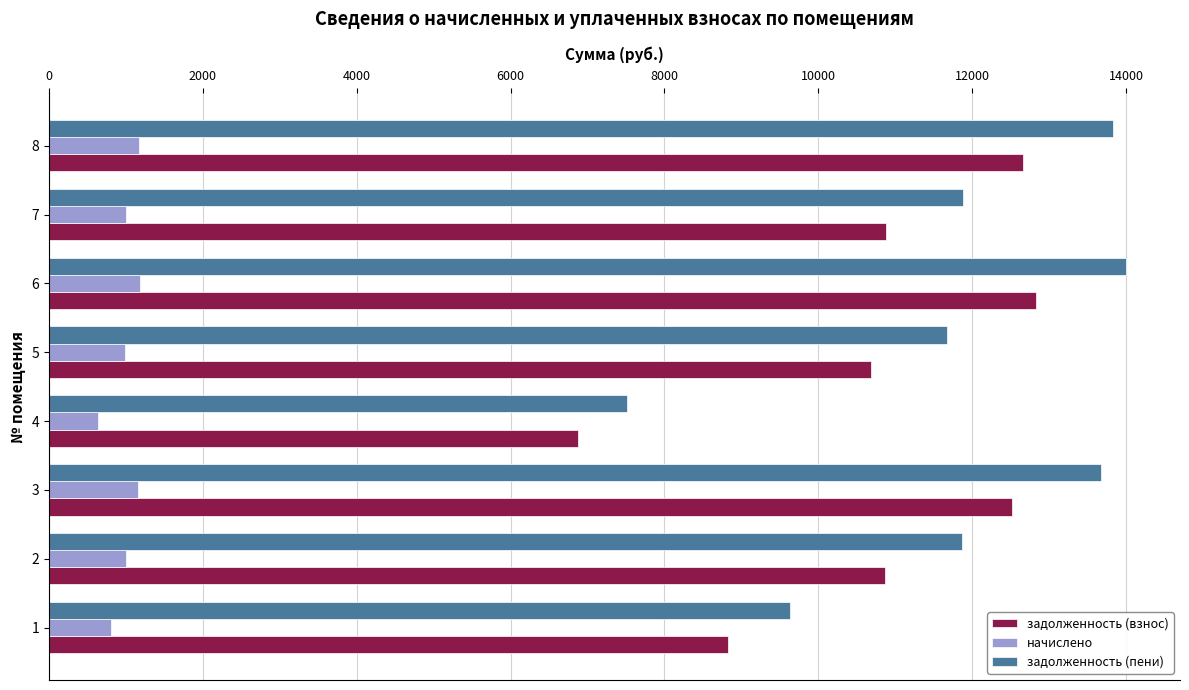

What value does the задолженность (взнос) series have at 8?

12665.5